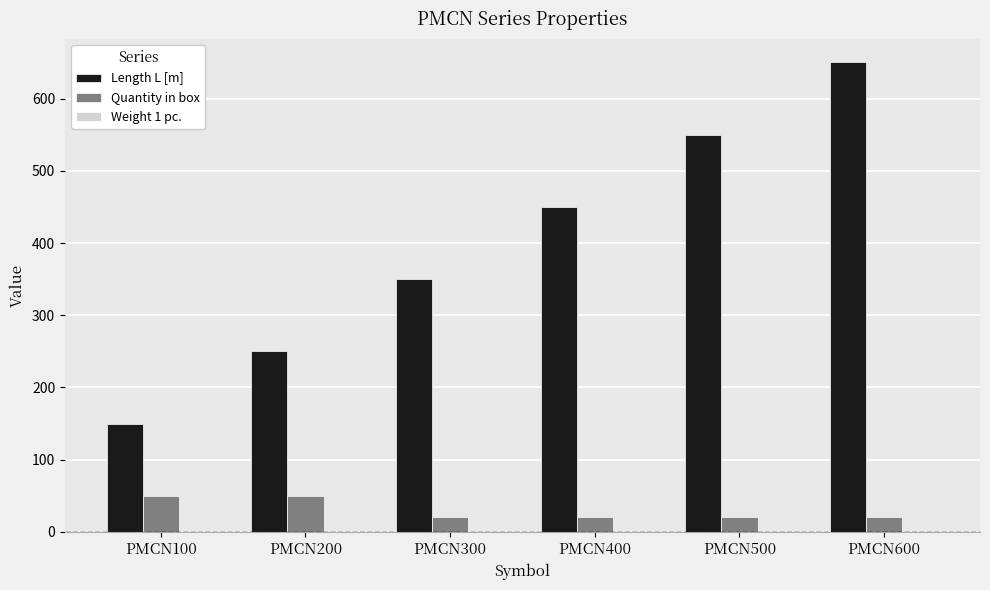

What is the sum of all Length L [m] values?

2400.0